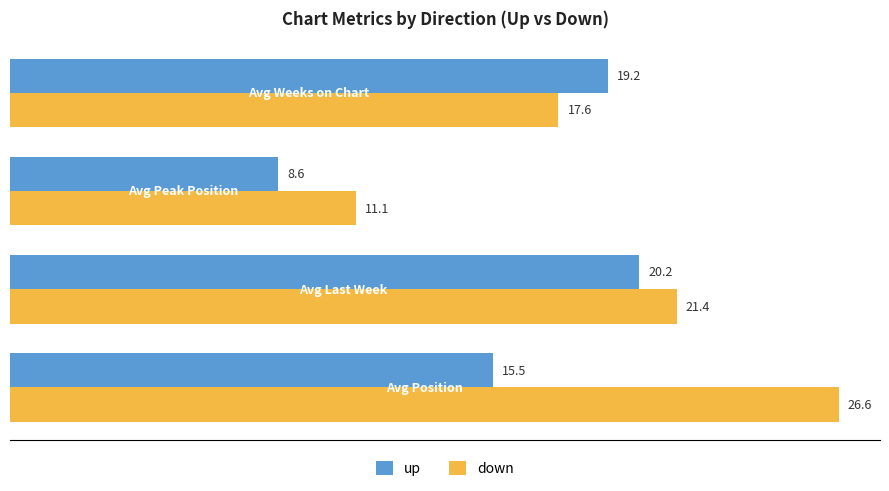

What is the difference between the second highest and minimum values in the down series?

10.3